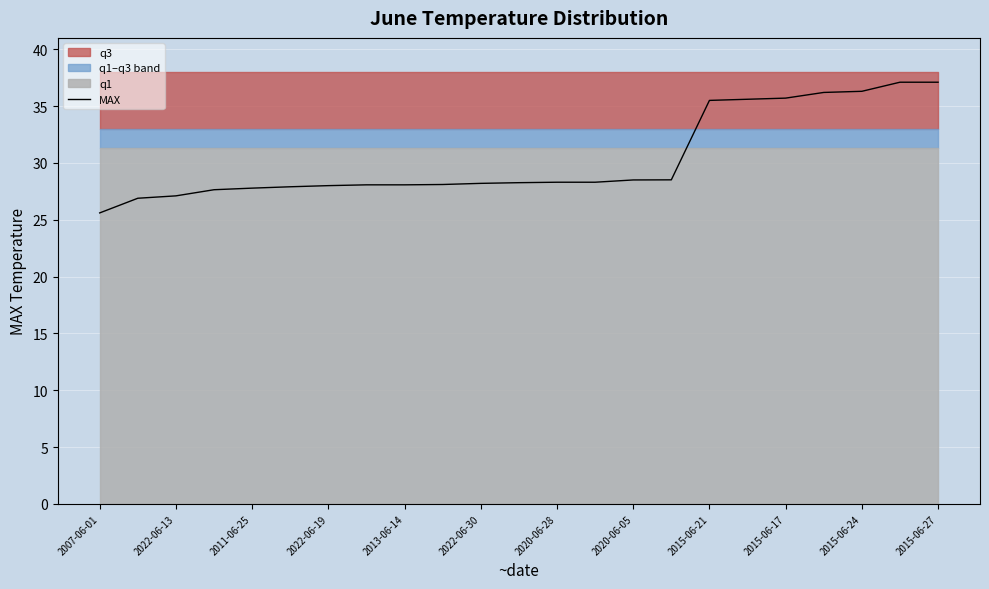

True or false: MAX has a value of 15.3 at 2022-06-30.

False